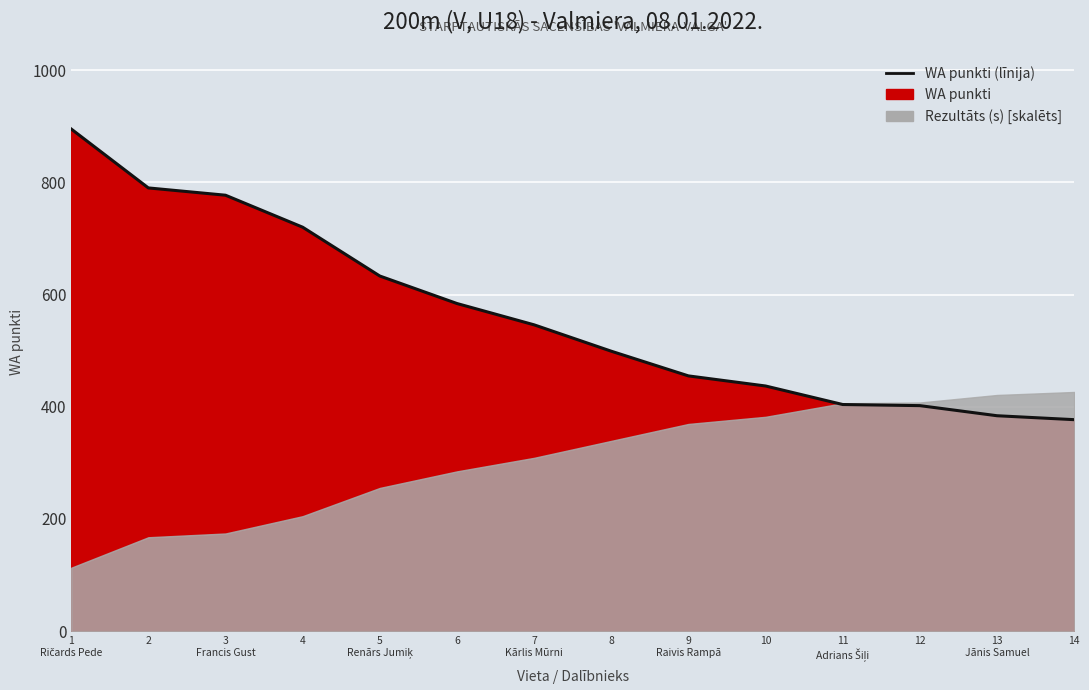

Is it true that the value at 13
Jānis Samuel is 658?

False